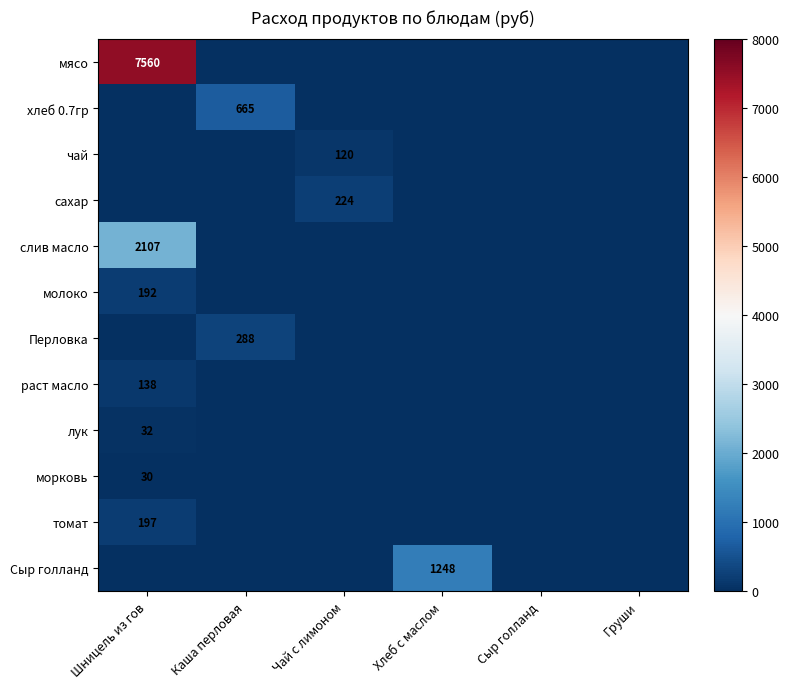

True or false: Перловка has a value of 155 at Каша перловая.

False